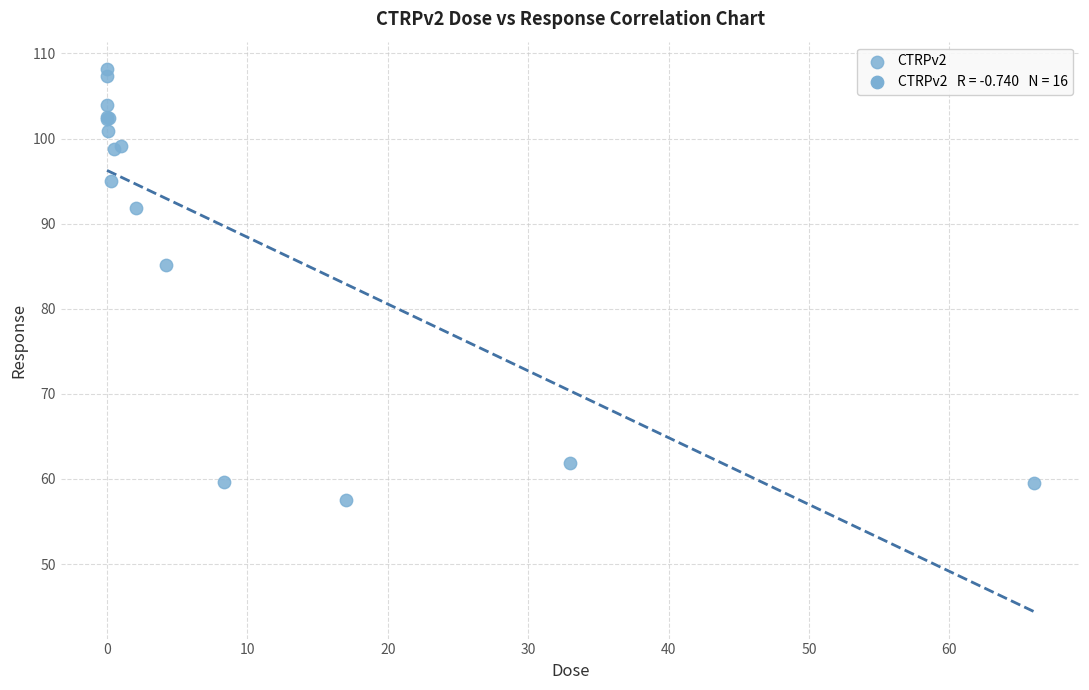

What Y value in the scatter plot is closest to 82?

85.2